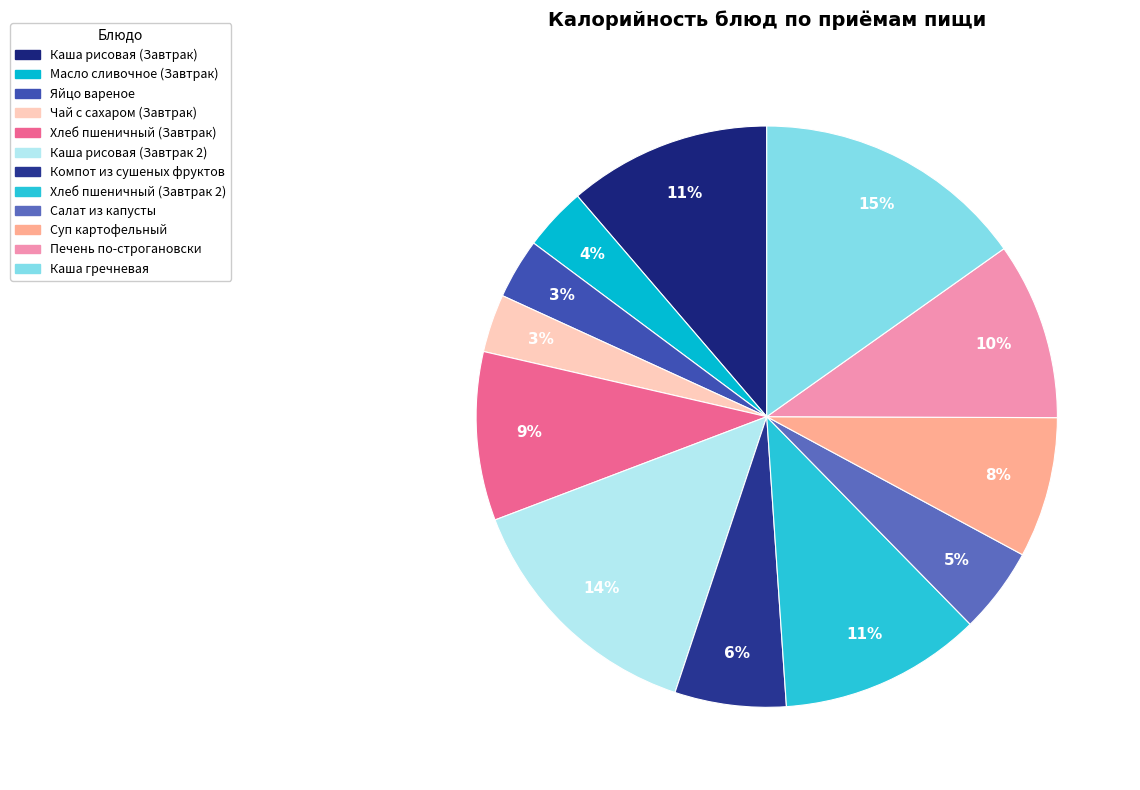

What is the smallest slice in the pie chart?

Чай с сахаром (Завтрак)